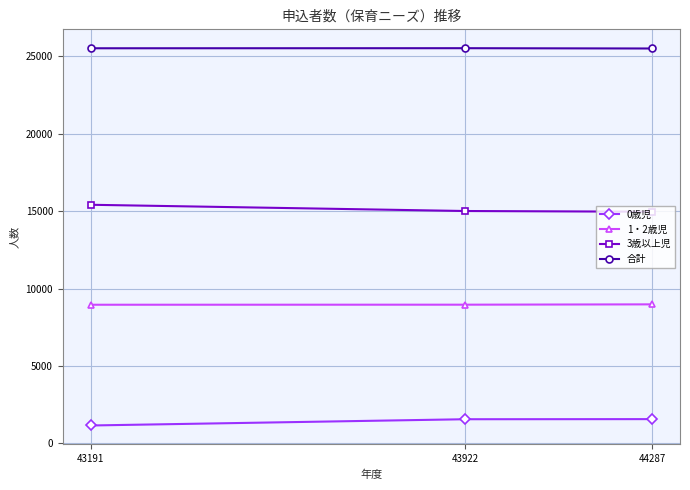

What is the sum of all 0歳児 values?

4279.5